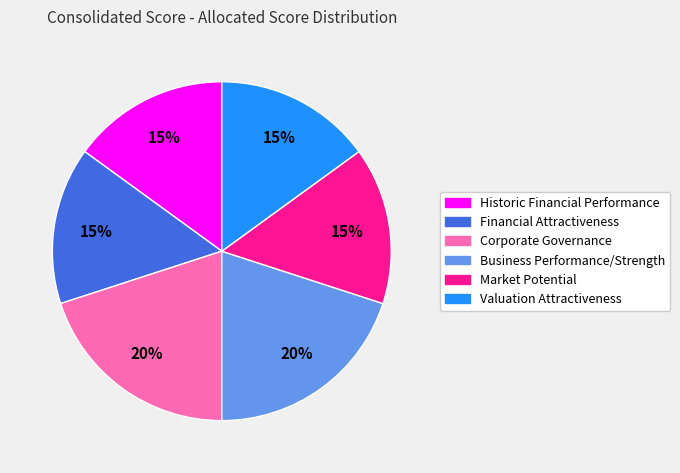

To the nearest percent, what is the difference between the Business Performance/Strength and Market Potential slice percentages?

5%